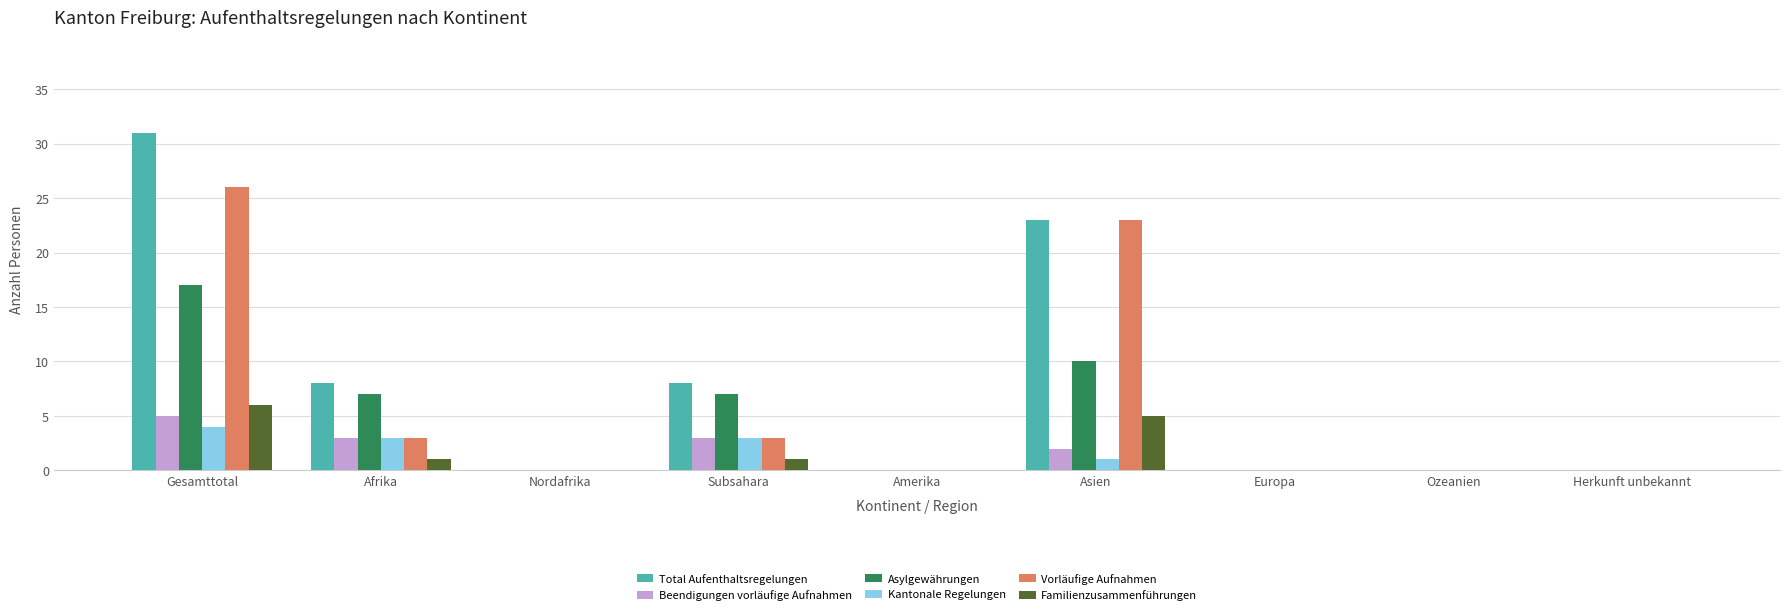

At which category is the sum across all series the highest?

Gesamttotal